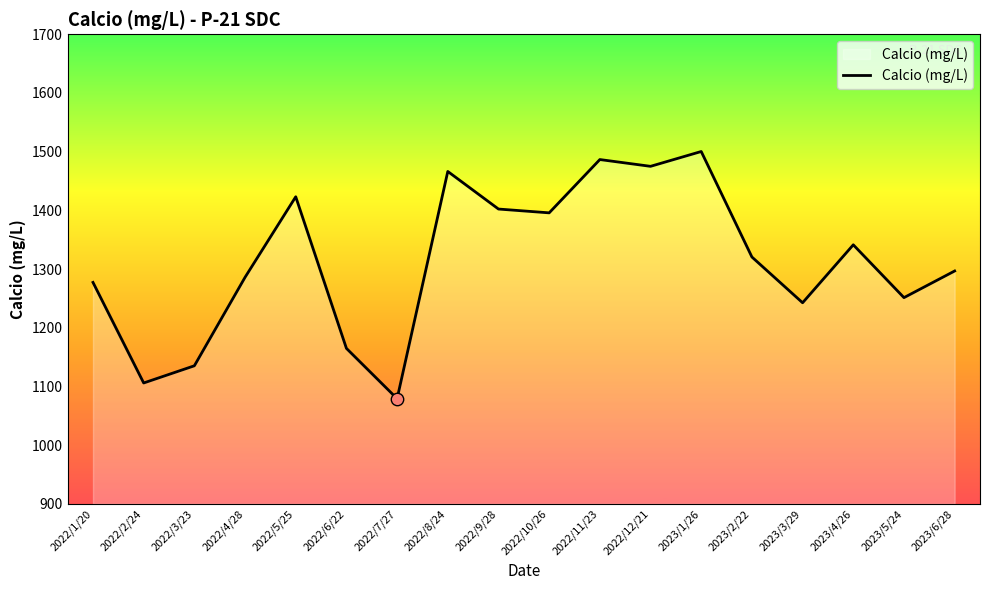

What is the change in value from 2022/2/24 to 2022/10/26?

+289.8